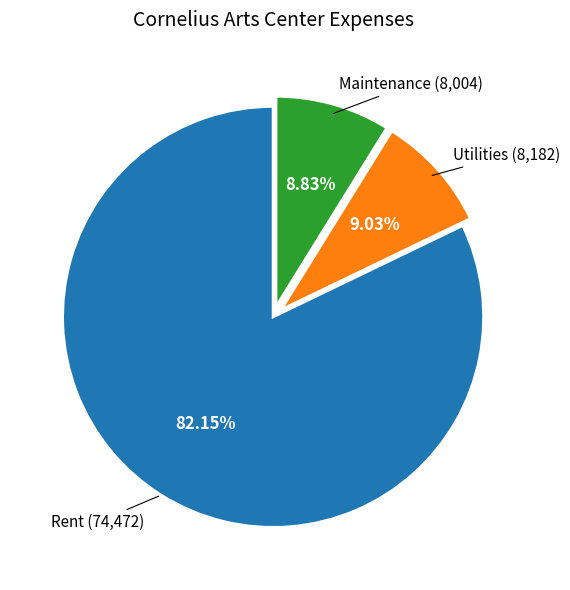

Is there a majority slice in this chart?

Yes